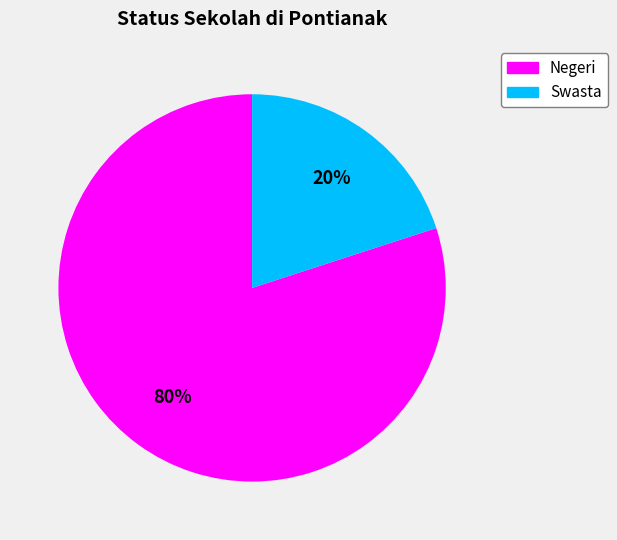

Between Negeri and Swasta, which is larger?

Negeri